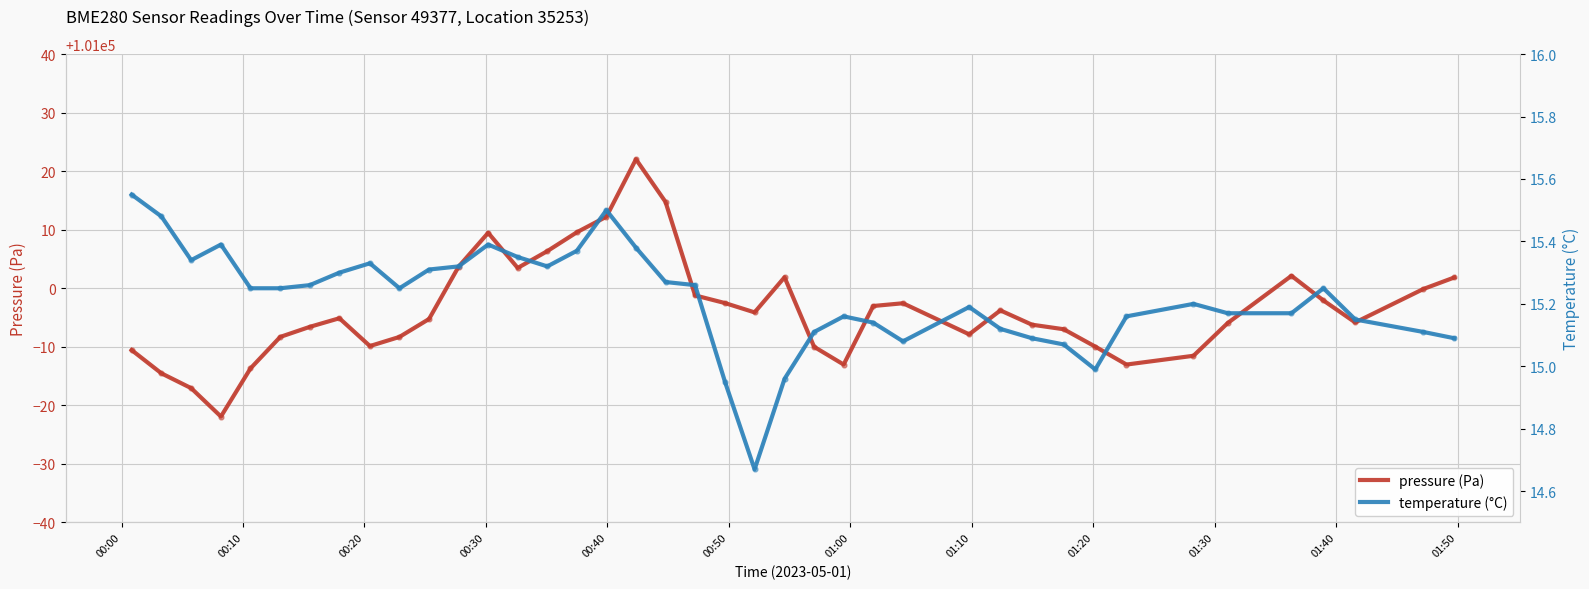

What is the highest value of the pressure (Pa) series?

101022.0